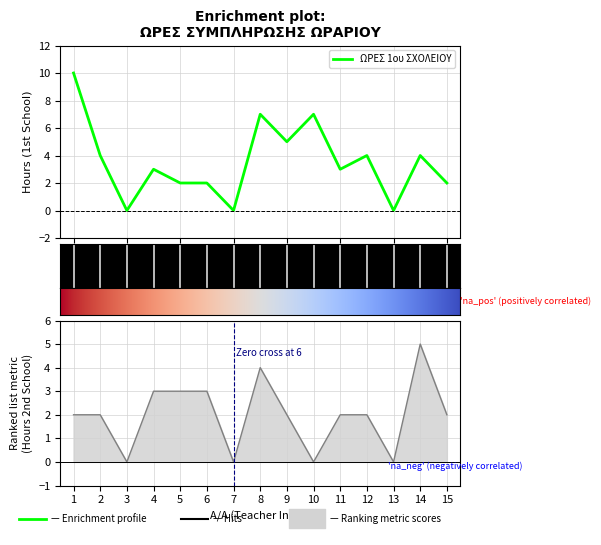

How many values in ΩΡΕΣ 1ου ΣΧΟΛΕΙΟΥ are above zero?

12